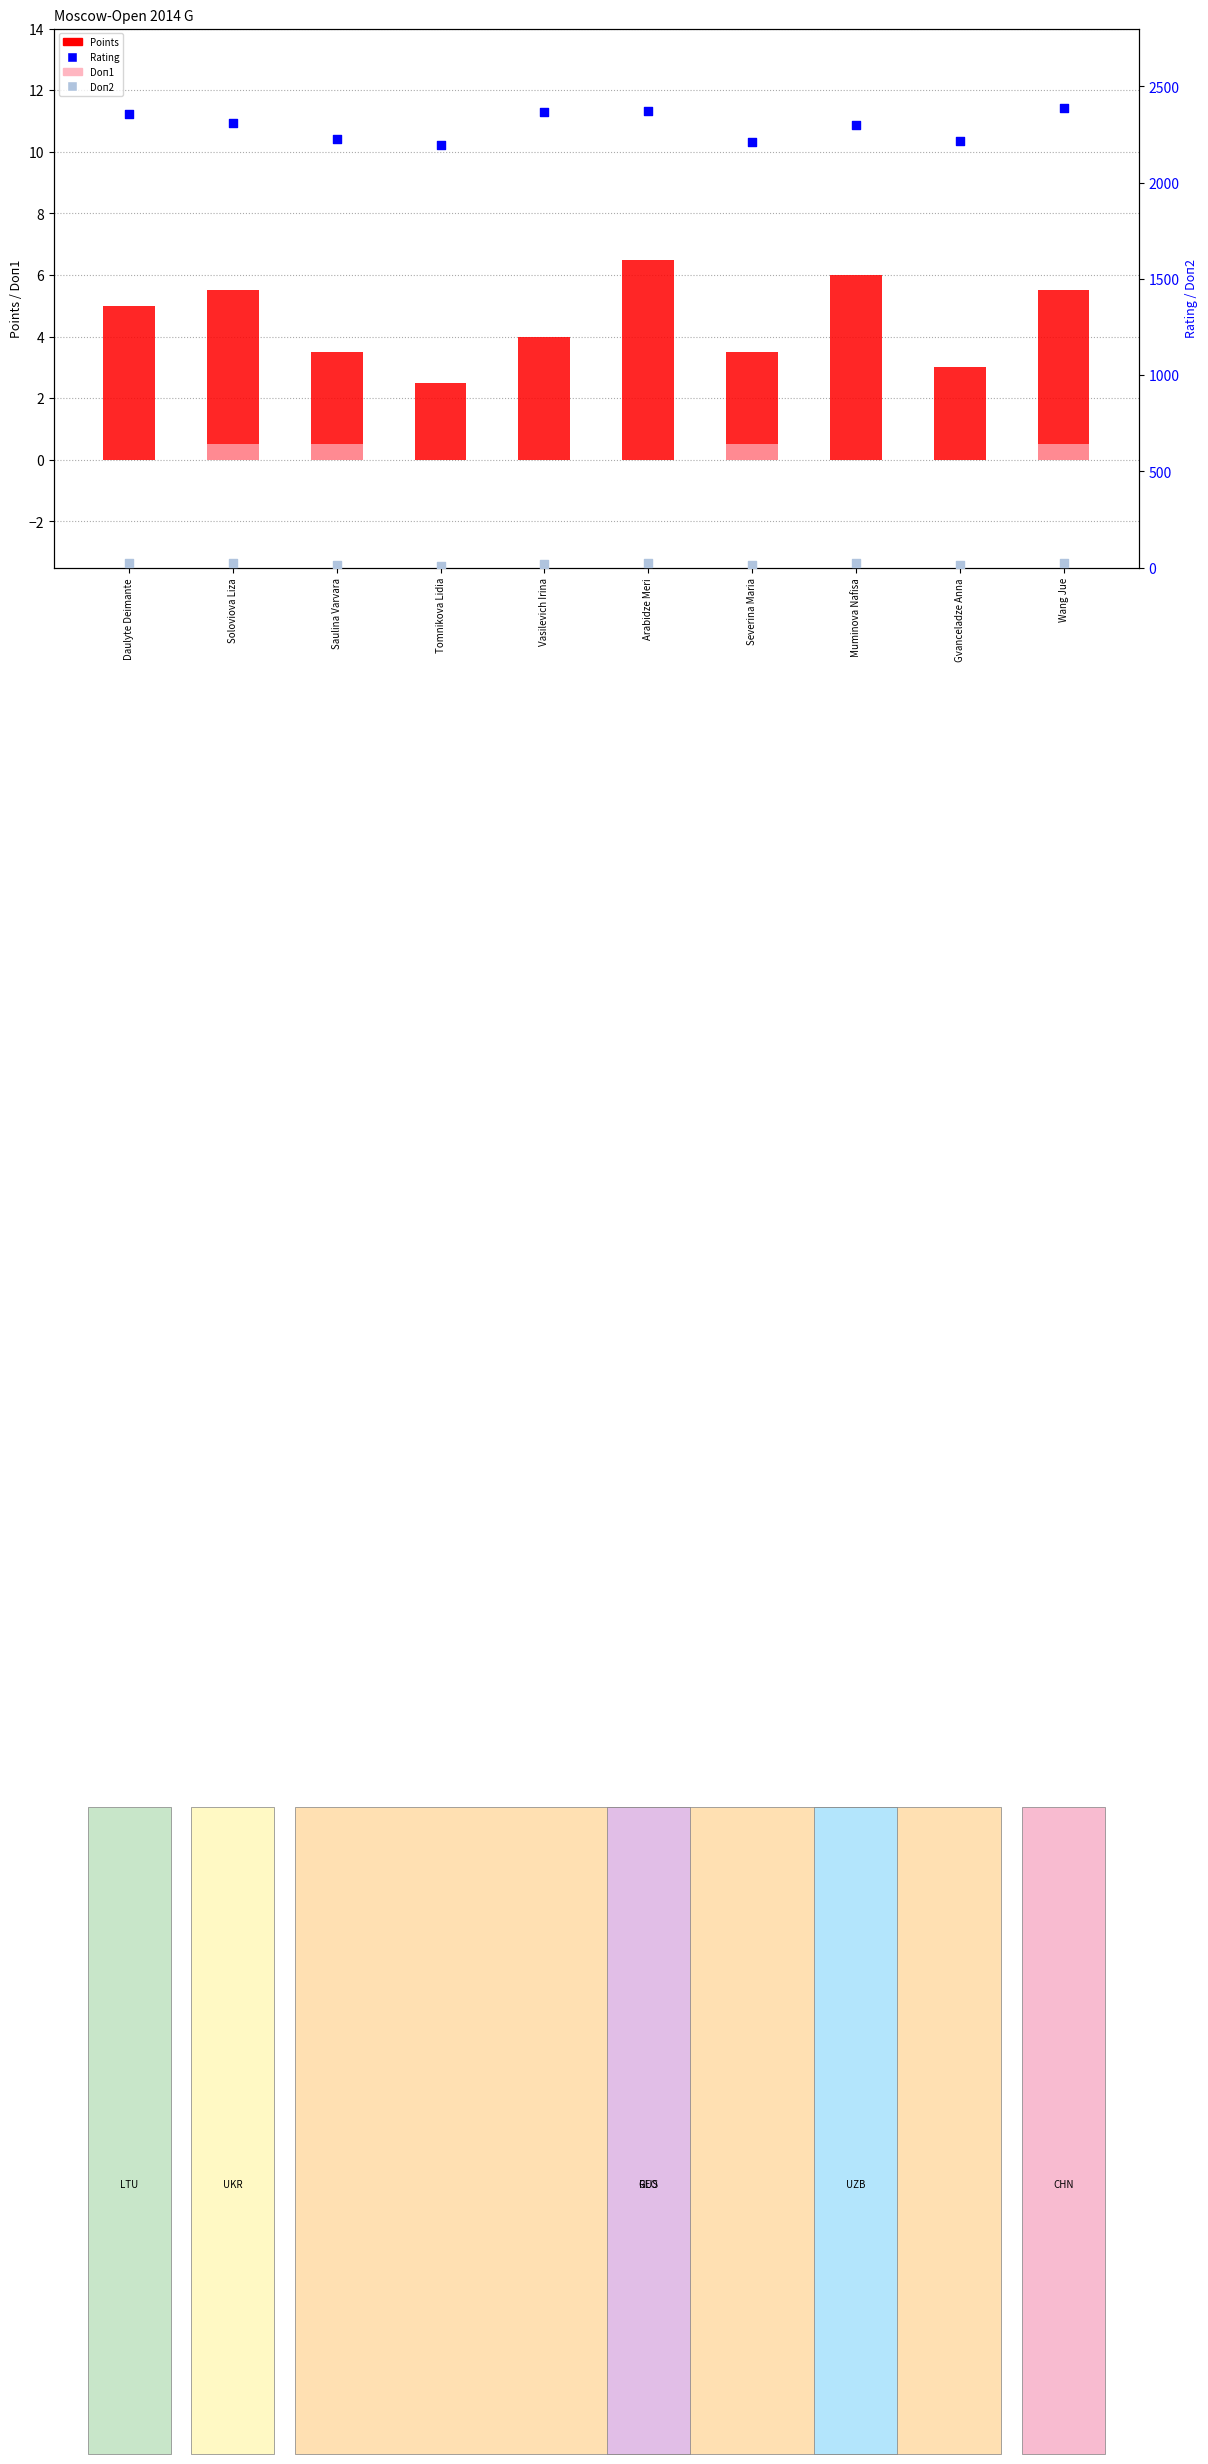

Is the value of Rating at Tomnikova Lidia greater than the value of Doп1 at Severina Maria?

Yes